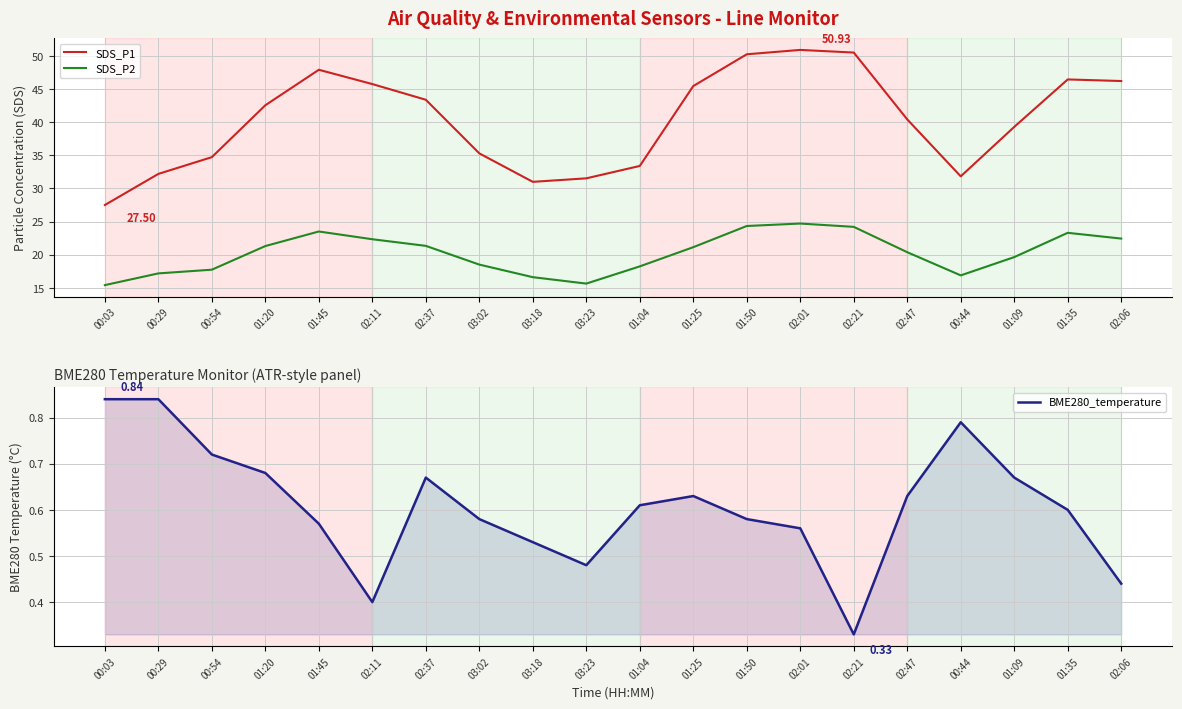

True or false: SDS_P2 and BME280_temperature cross at least once.

False